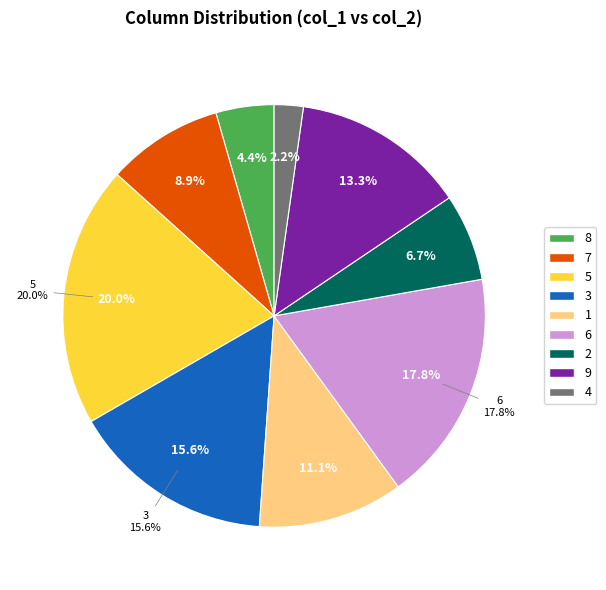

How many slices are in this pie chart?

9